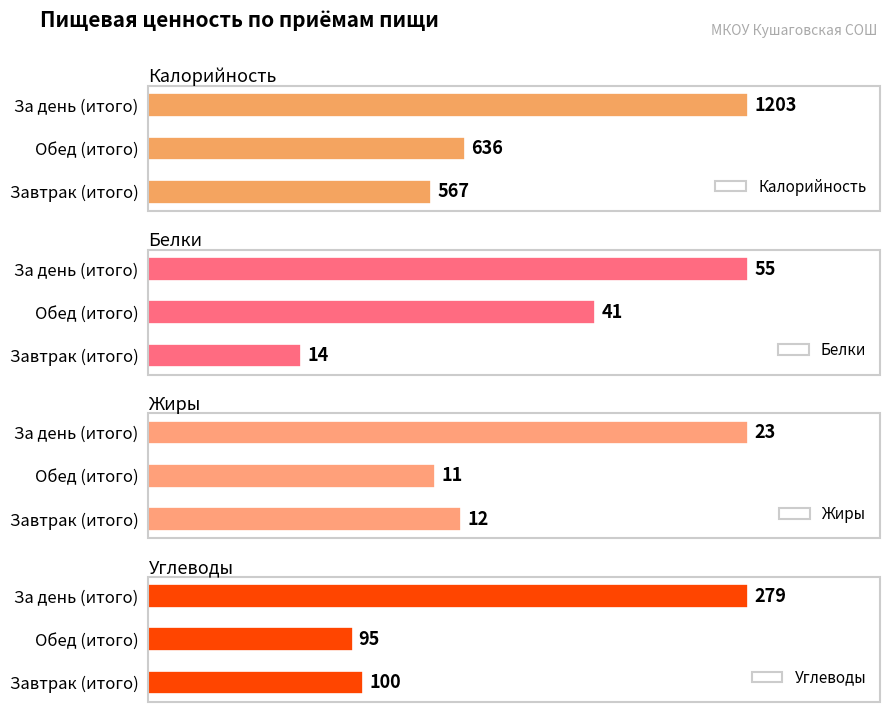

At which label does Калорийность reach its peak?

За день (итого)